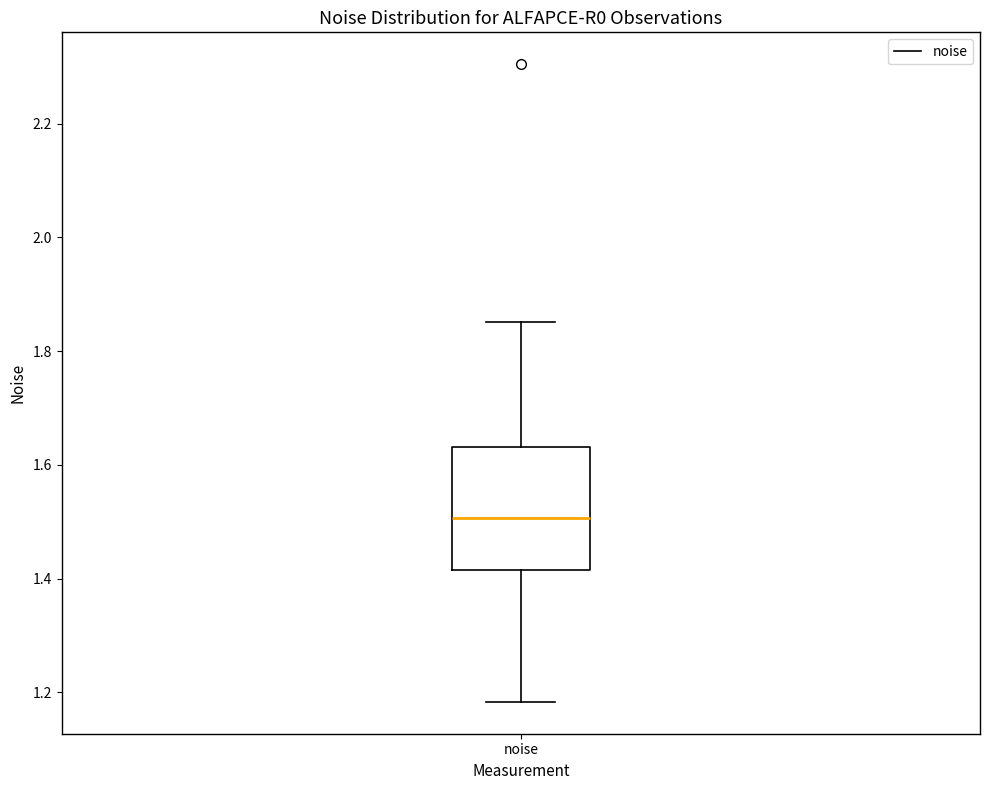

Where does the median line of the box for noise sit on the y-axis? The values are not printed on the chart, so give them approximately, as read against the axis.

1.50